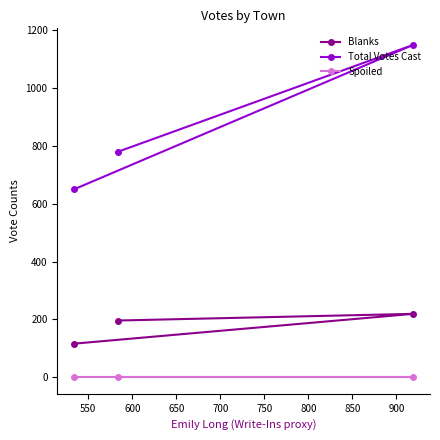

List the series in order of their overall mean, highest first.

Total Votes Cast, Blanks, Spoiled